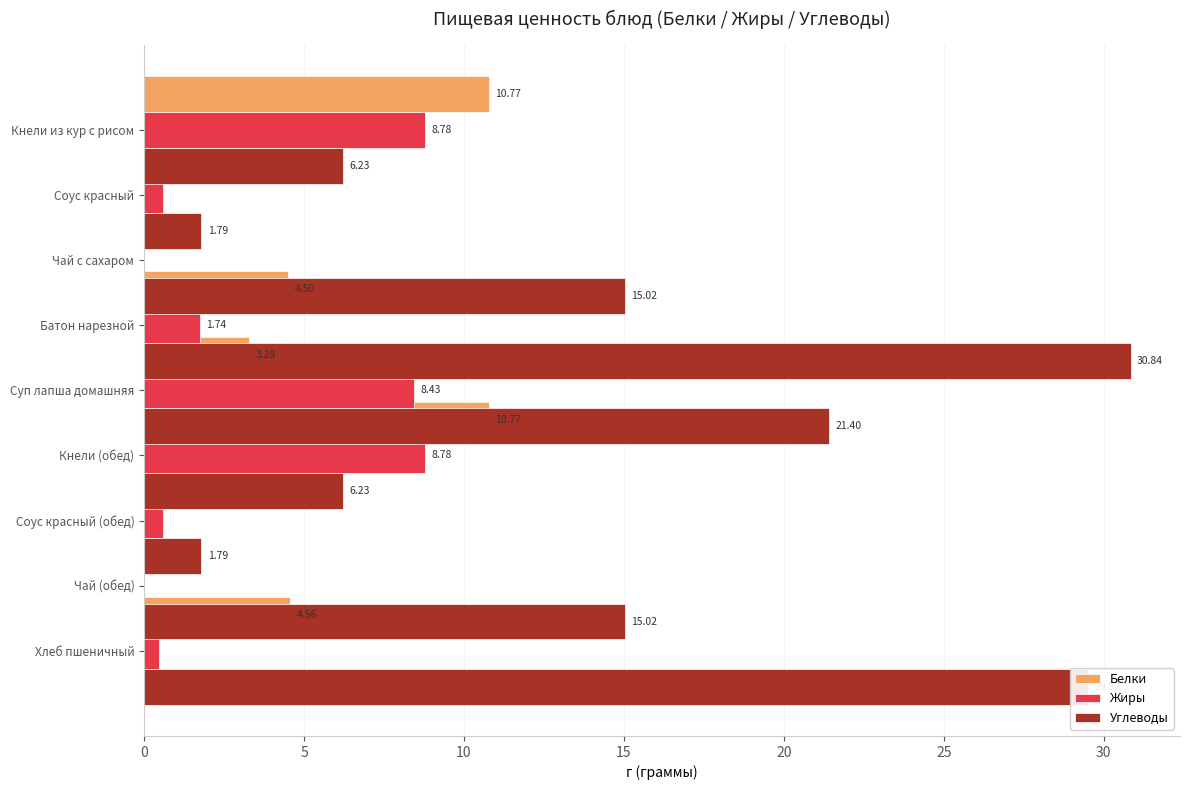

Rank the series at 20 from lowest to highest value.

Белки, Жиры, Углеводы